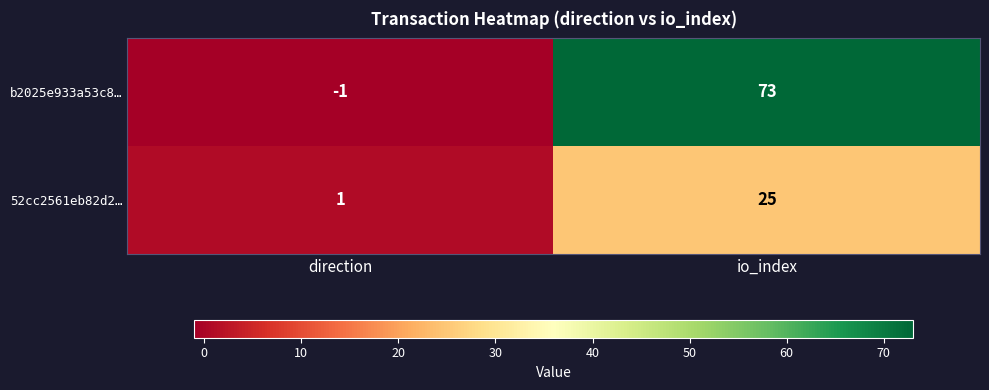

What is the sum of the 52cc2561eb82d2… values at io_index and direction?

26